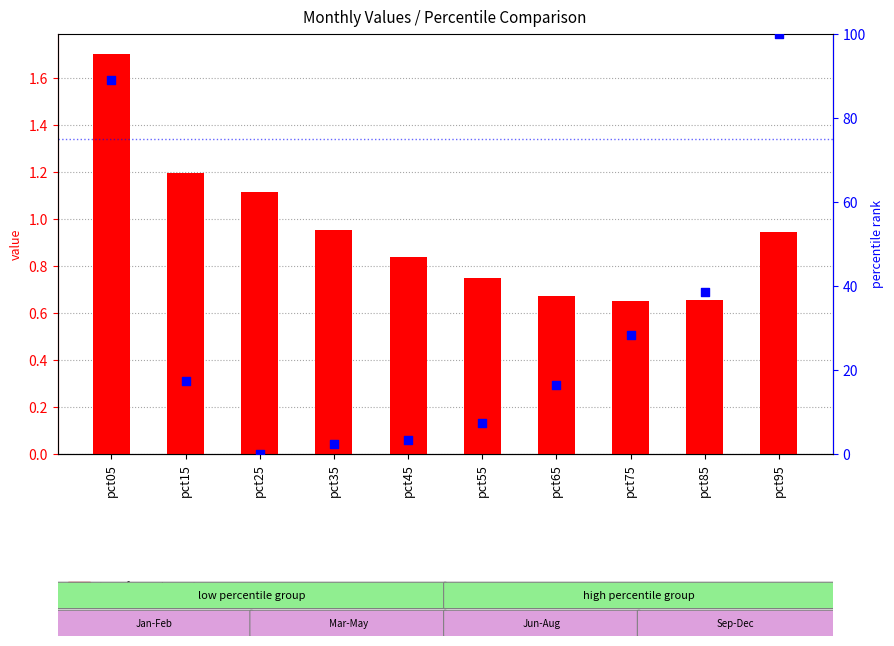

Which series reaches the minimum Y coordinate?

percentile rank within the sample